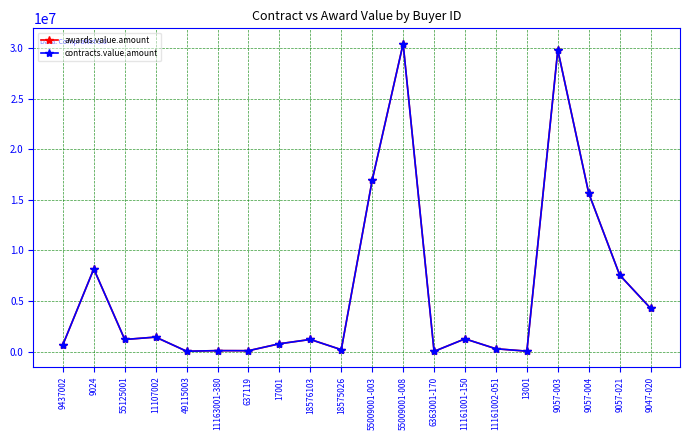

Which has a higher value, 11107002 or 13001?

11107002